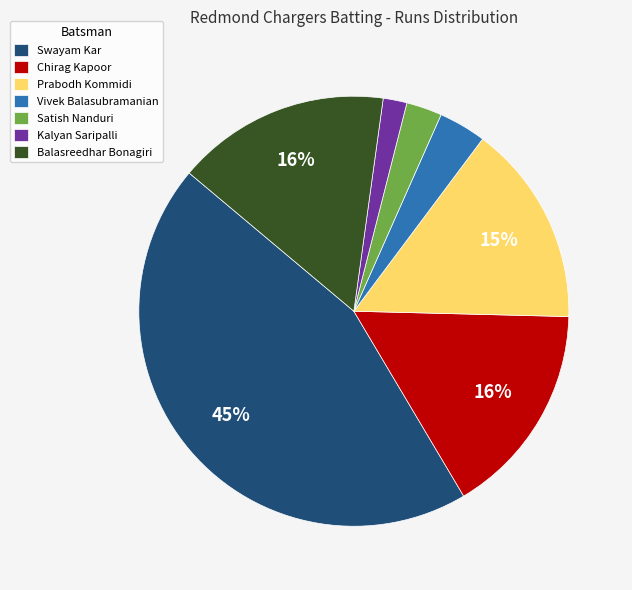

How many segments does this pie chart have?

7